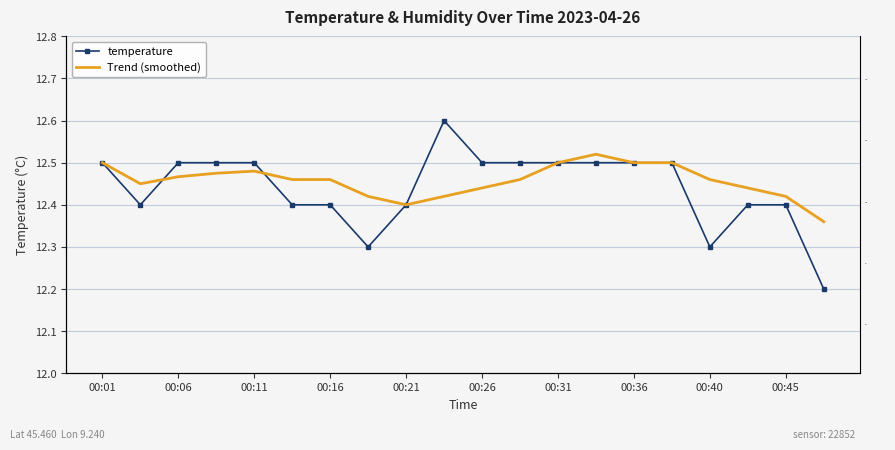

What is the difference between the second highest and minimum values in the Trend (smoothed) series?

0.1